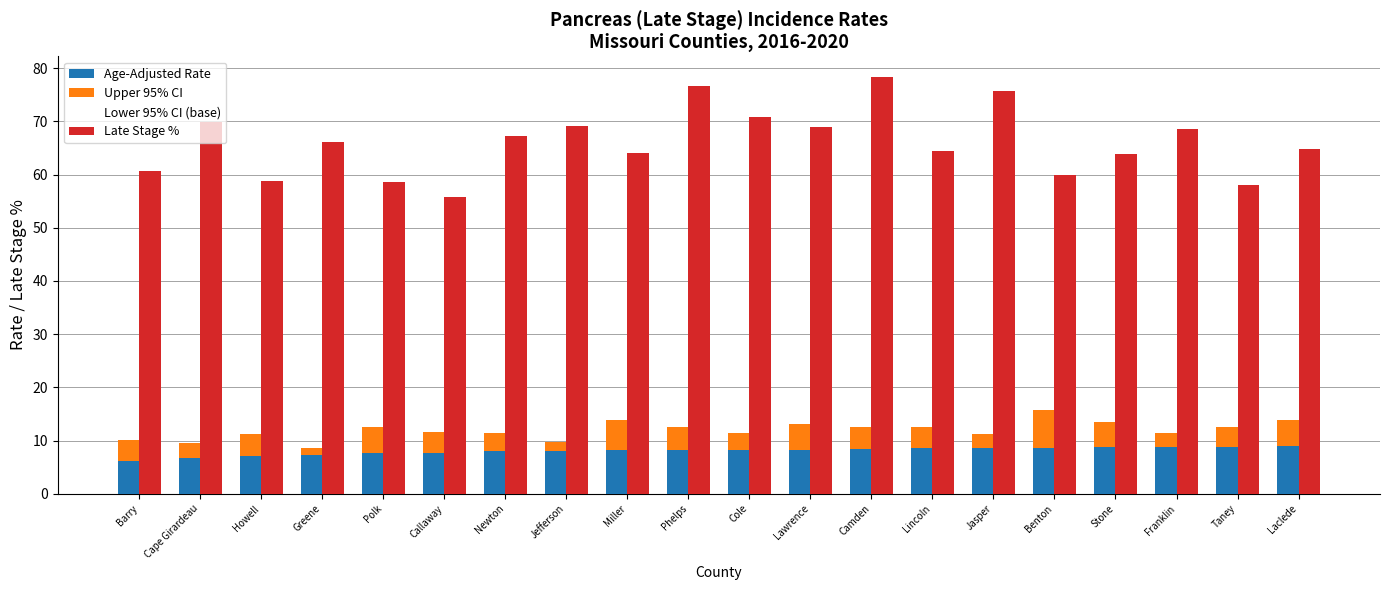

Is it true that Upper 95% CI equals 2.7 at Cape Girardeau?

True